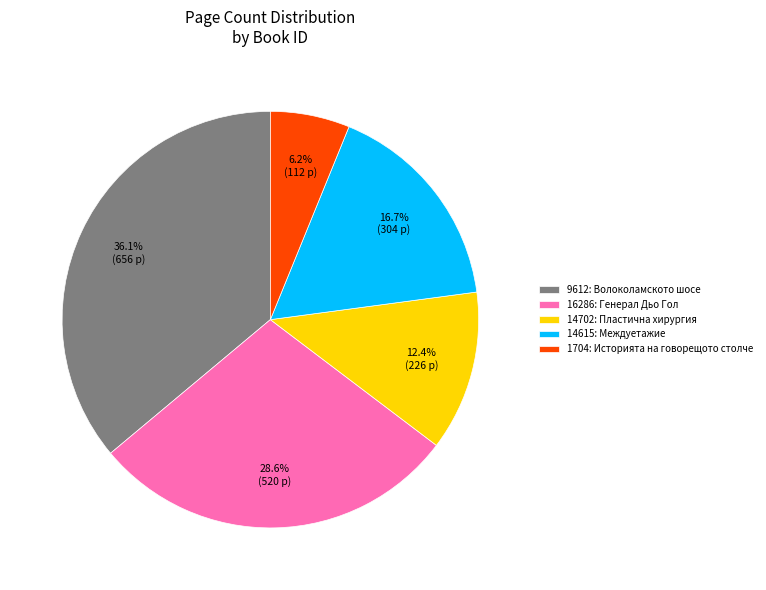

Count the number of slices in the pie.

5